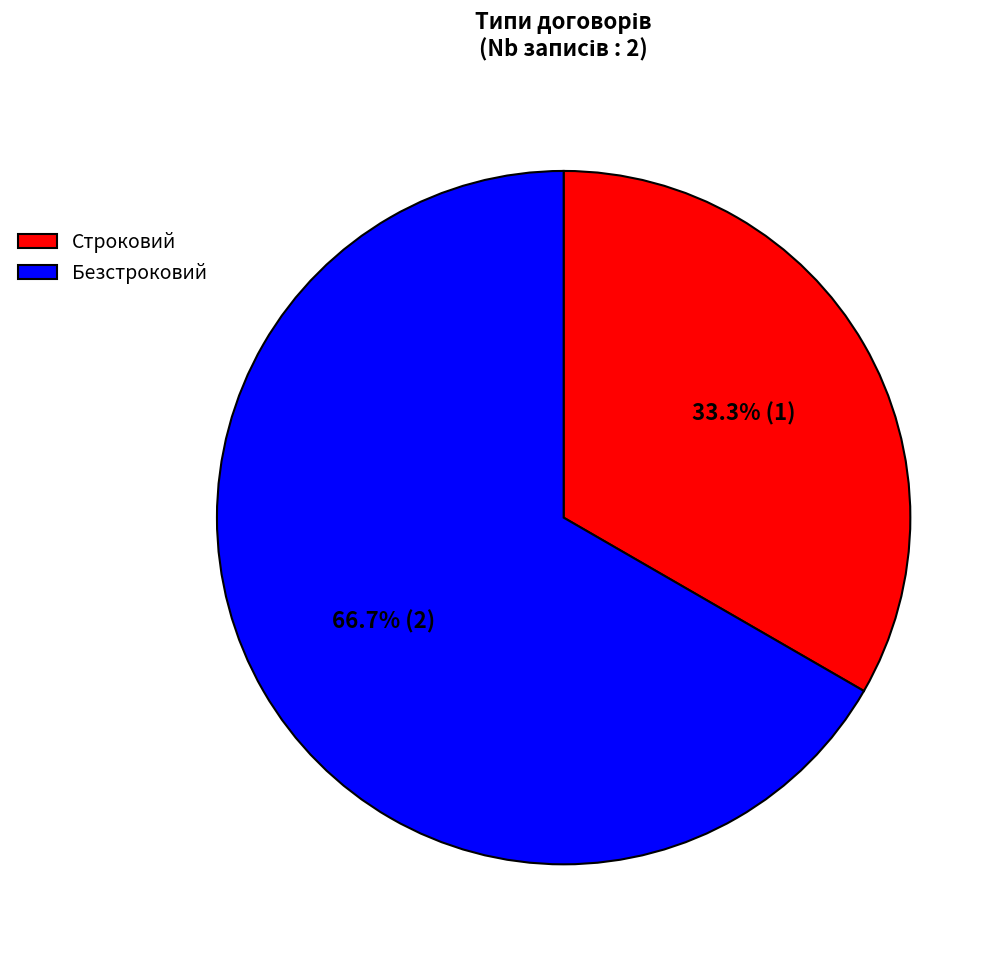

Combined, do Безстроковий and Строковий account for over 50%?

Yes